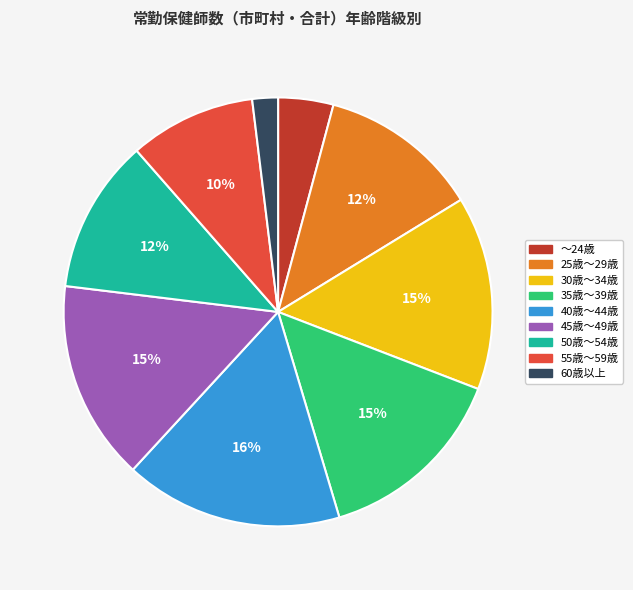

Do 60歳以上 and ～24歳 together represent more than half of the pie?

No